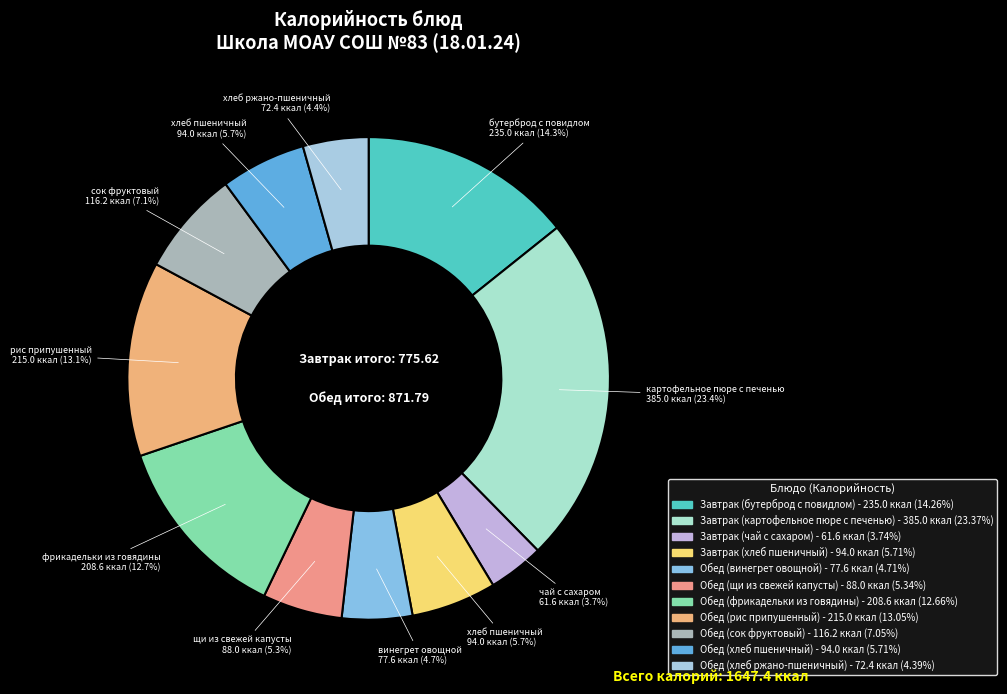

To the nearest percent, what portion does Обед (сок фруктовый) represent?

7%